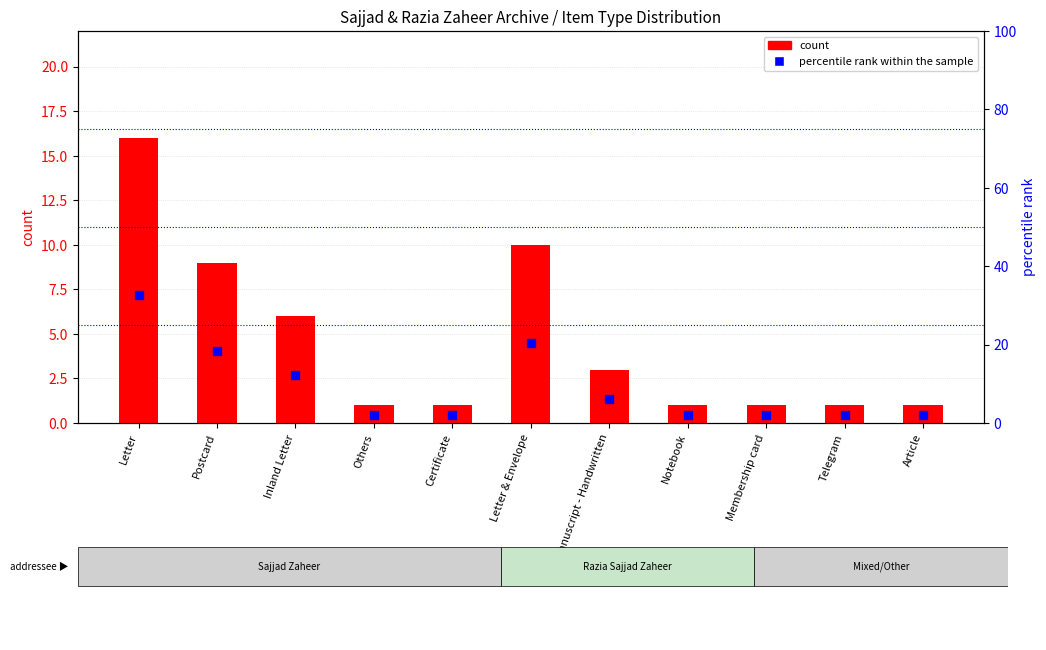

Which series reaches the maximum Y coordinate?

percentile rank within the sample